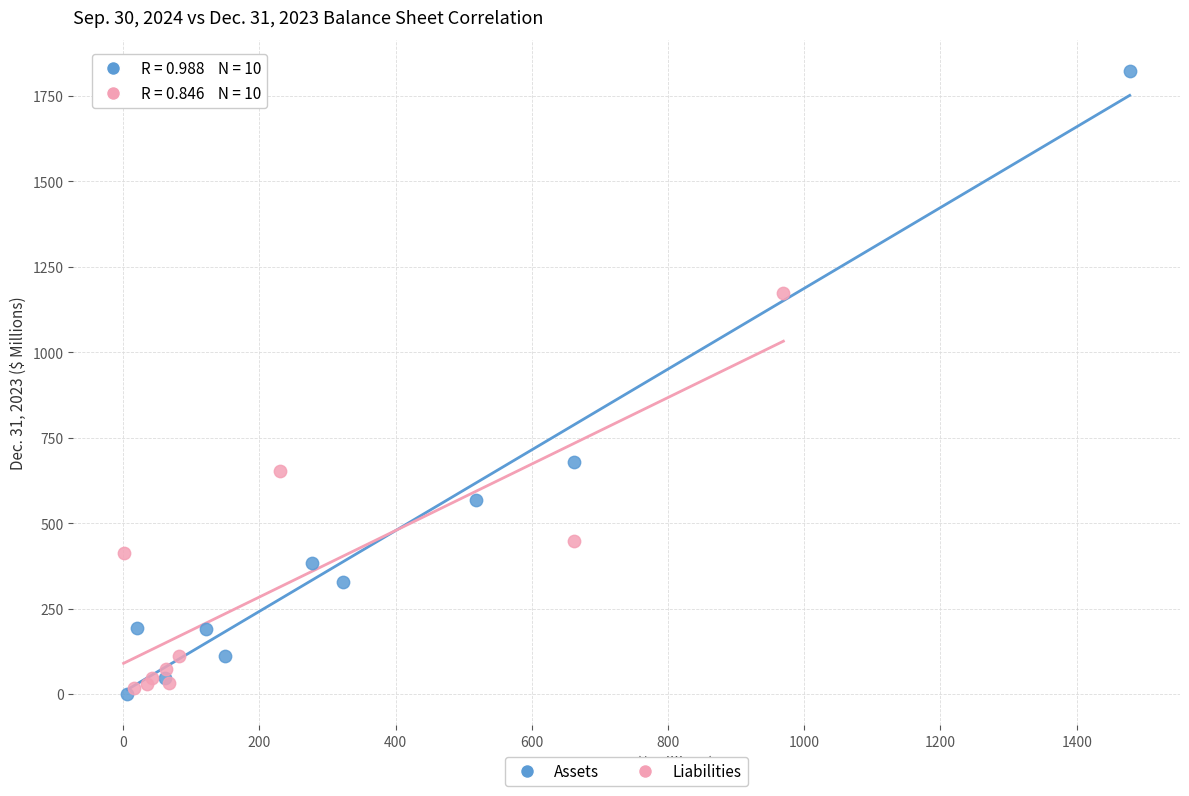

Which series has the widest spread of Y values?

Assets